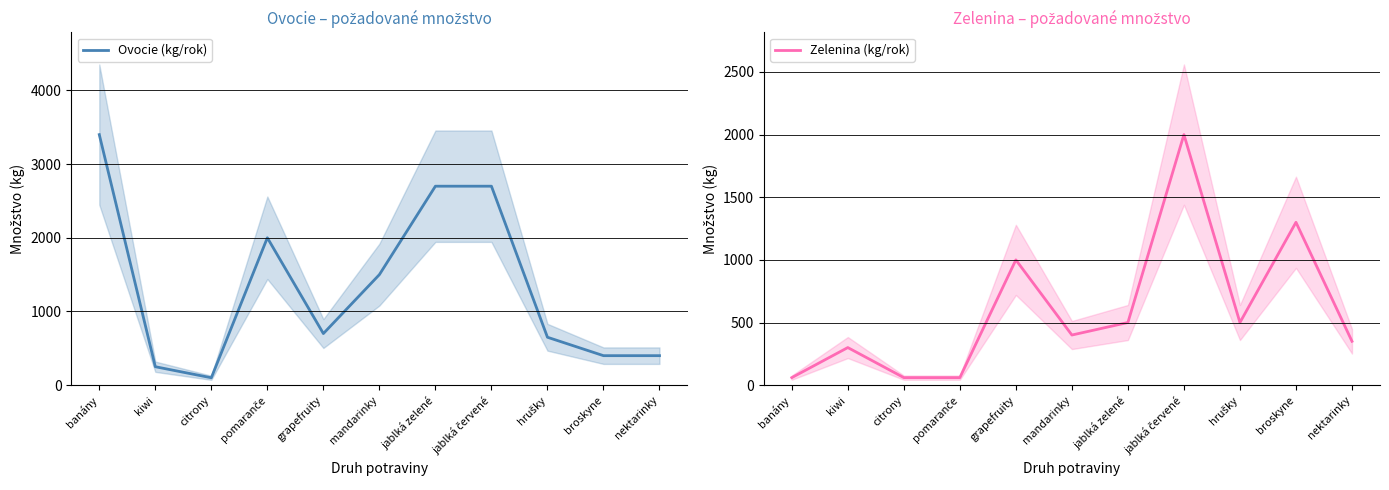

Does the chart display data point markers on the line(s)?

No